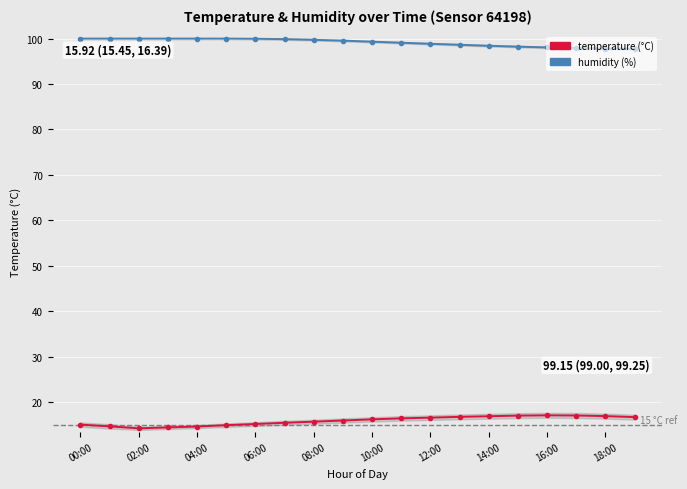

Reading right to left, list all the values displayed in this chart.

humidity: 97.7	97.8	97.9	98.0	98.2	98.4	98.6	98.8	99.1	99.3	99.5	99.7	99.9	100.0	100.0	100.0	100.0	100.0	100.0	100.0
temperature: 16.7	16.9	17.1	17.1	17.1	16.9	16.8	16.6	16.4	16.2	16.0	15.7	15.5	15.2	14.9	14.7	14.5	14.3	14.7	15.1